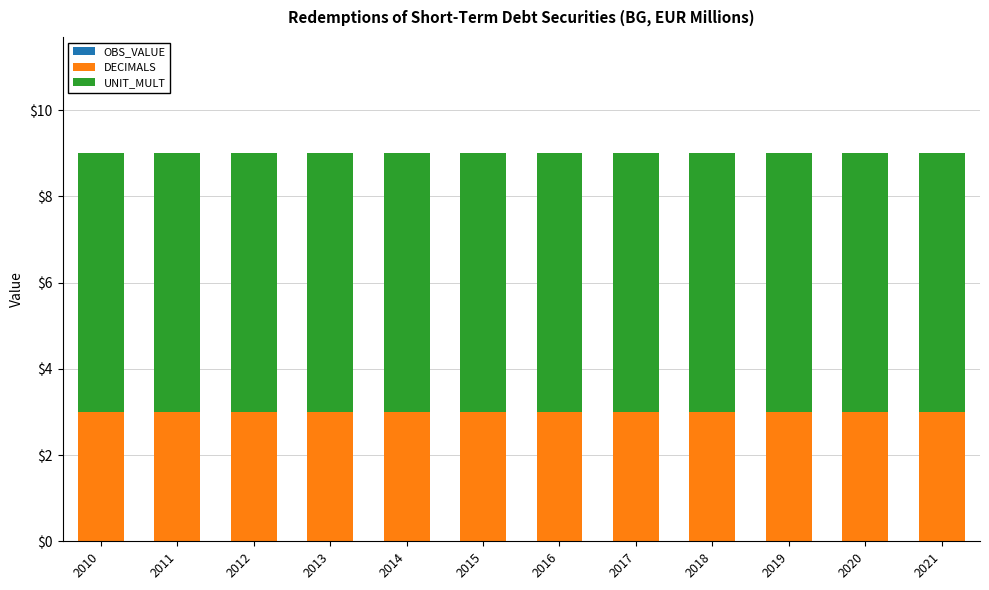

What is the sum of the DECIMALS values at 2014 and 2021?

6